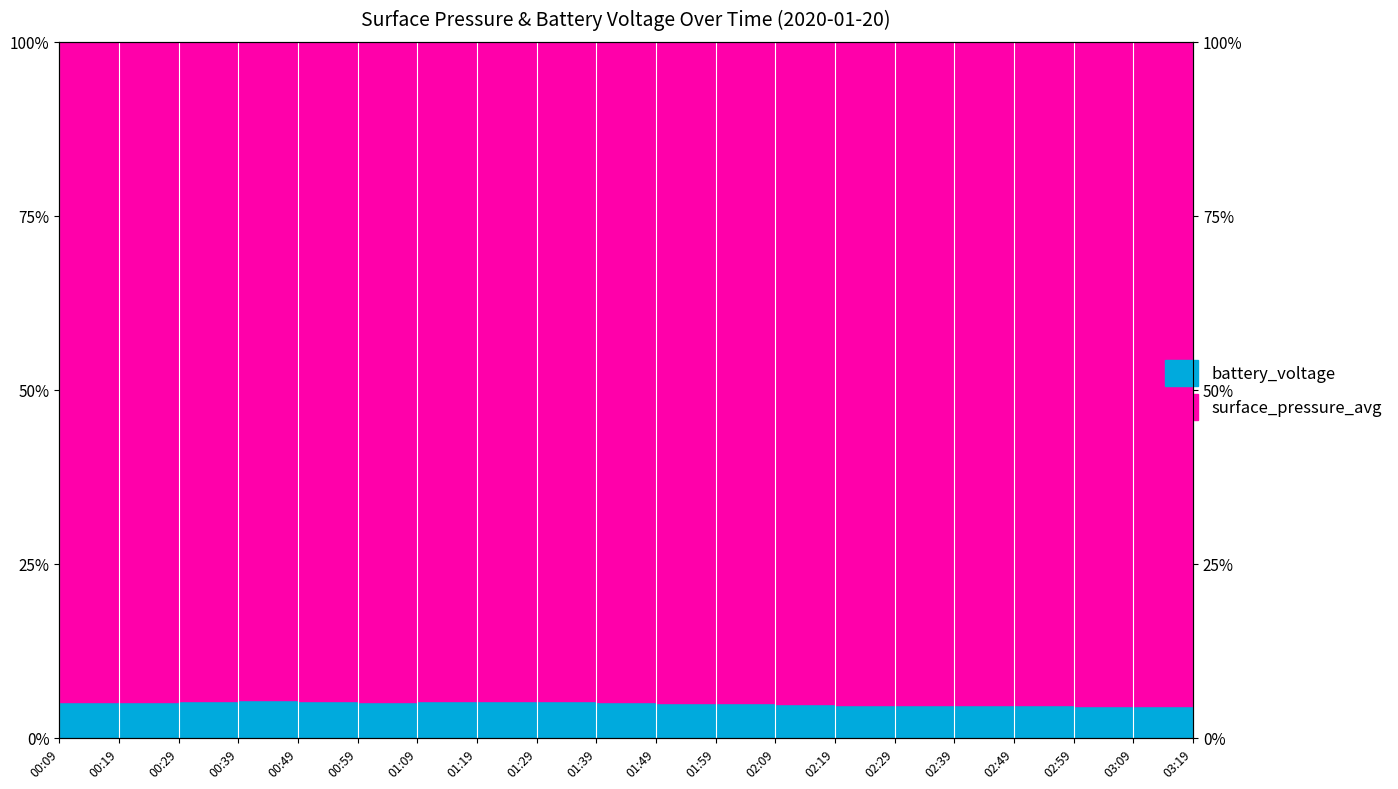

Rank the categories by value from highest to lowest.

00:39, 01:29, 00:49, 01:19, 00:29, 01:09, 00:09, 00:59, 00:19, 01:39, 01:59, 01:49, 02:09, 02:39, 02:19, 02:29, 02:49, 03:19, 02:59, 03:09